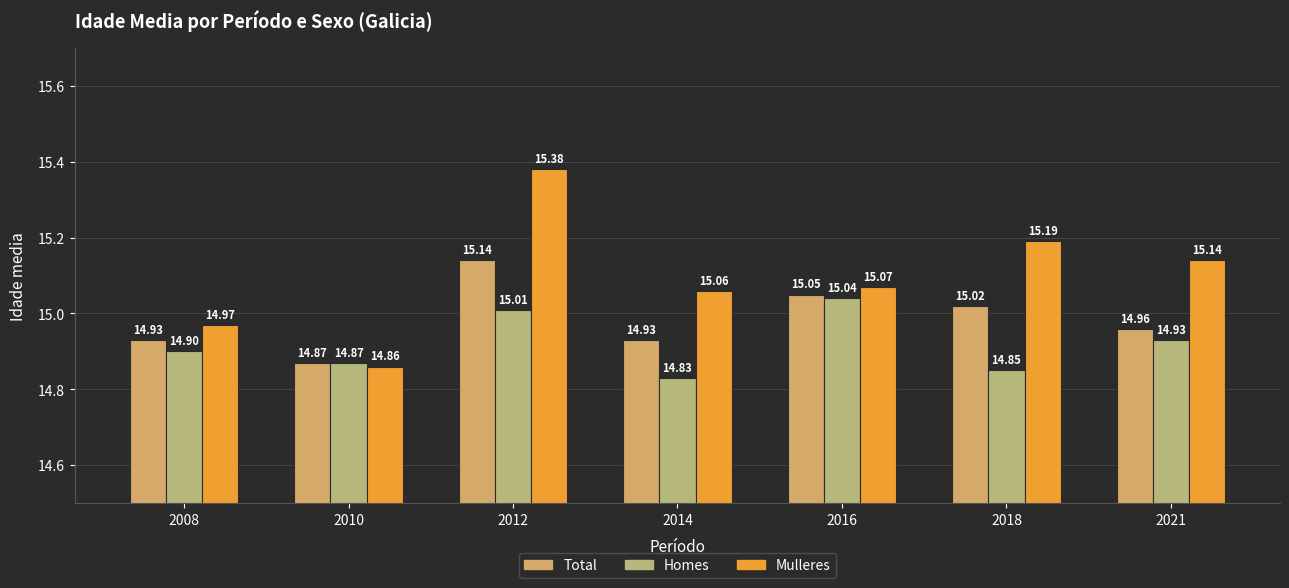

How many values in the Mulleres series exceed 15?

5